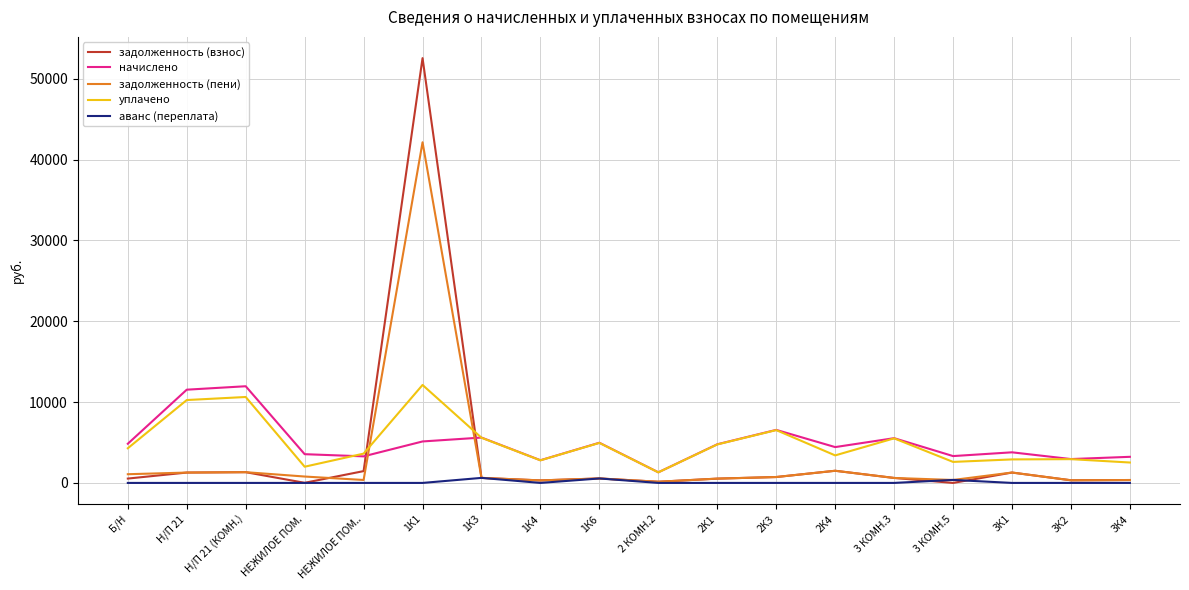

Which series has the largest range (max minus min)?

задолженность (взнос)